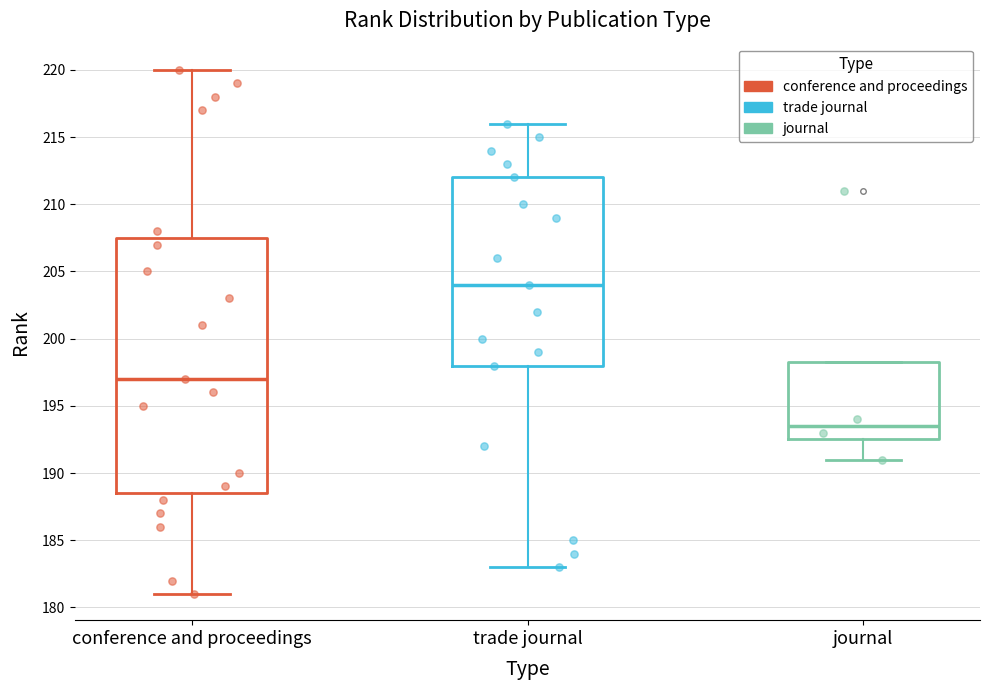

Reading left to right, read every box against the y-axis: the position of its median line, the range the box covers, and the ends of its whiskers. The values are not printed on the chart, so give them approximately, as read against the axis.

conference and proceedings: median 197.0, box 188.5 to 207.5, whiskers 181.0 to 220.0
trade journal: median 204.0, box 198.0 to 212.0, whiskers 183.0 to 216.0
journal: median 193.5, box 192.5 to 198.5, whiskers 191.0 to 198.5